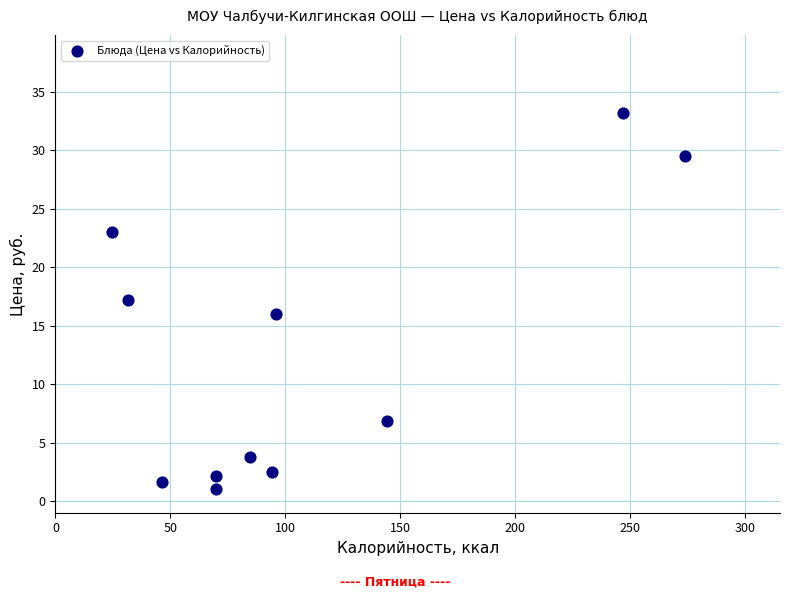

What is the average Y value?

12.4